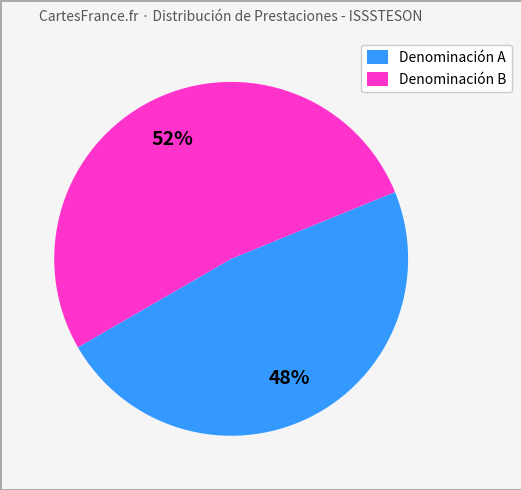

How many segments does this pie chart have?

2